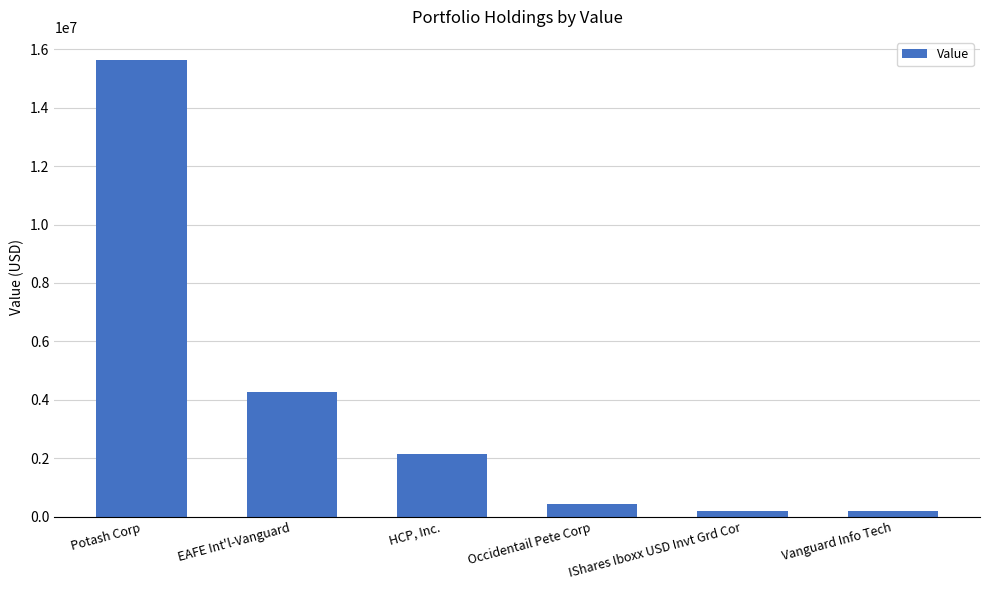

What is the sum of all values?

22915000